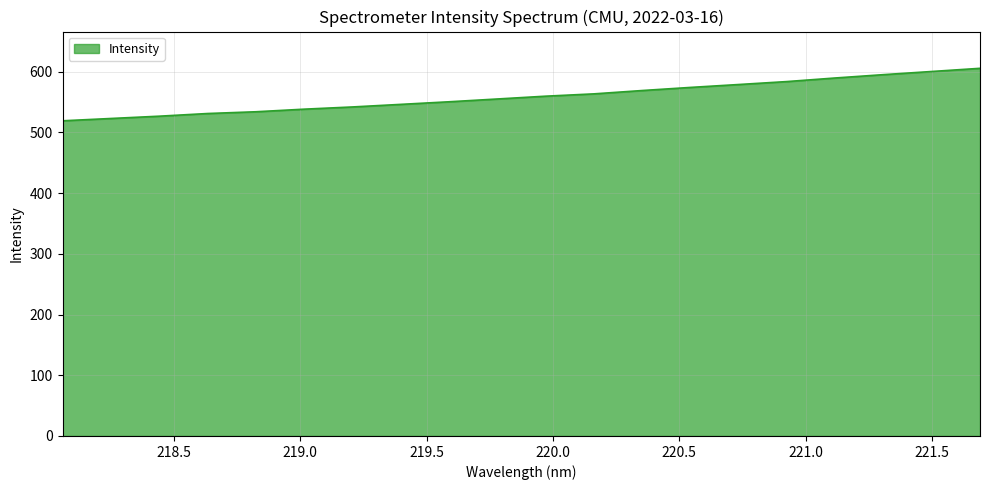

What is the minimum value shown in the chart?

519.1